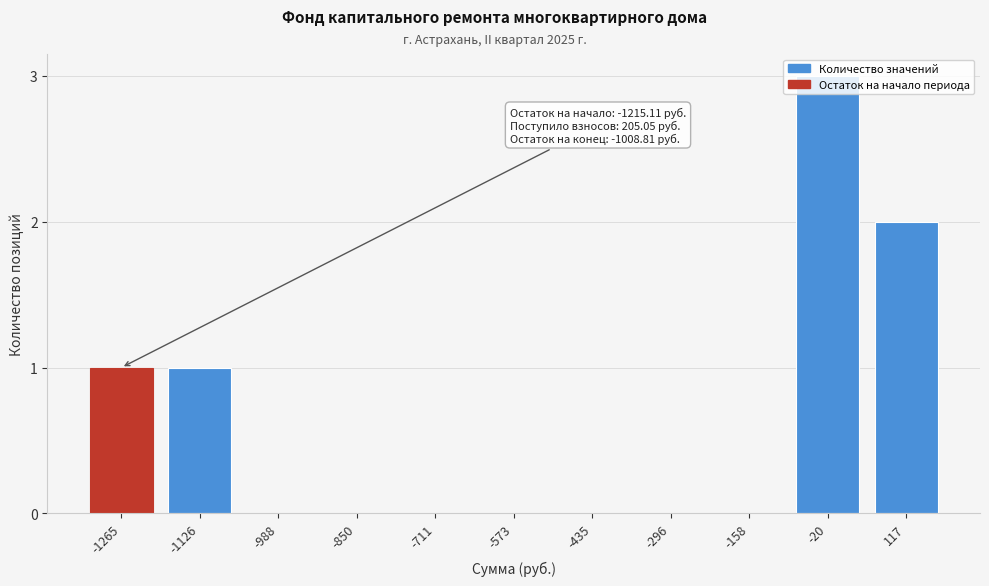

The value at -711 is 2. True or false?

False